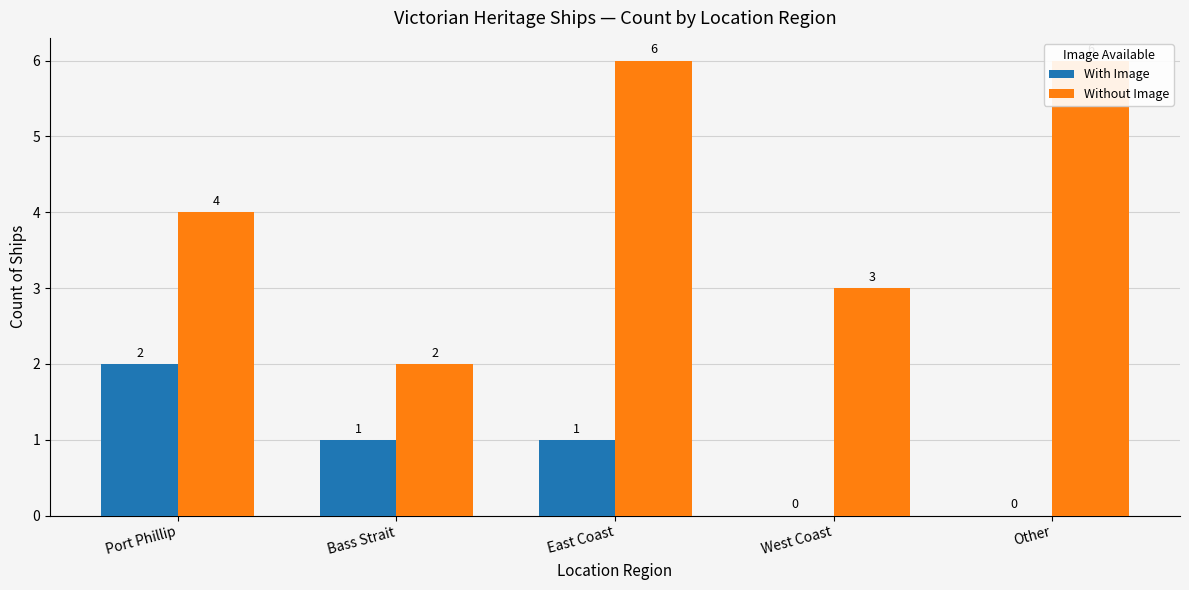

Reading left to right, list all the values displayed in this chart.

With Image: Port Phillip=2	Bass Strait=1	East Coast=1	West Coast=0	Other=0
Without Image: Port Phillip=4	Bass Strait=2	East Coast=6	West Coast=3	Other=6